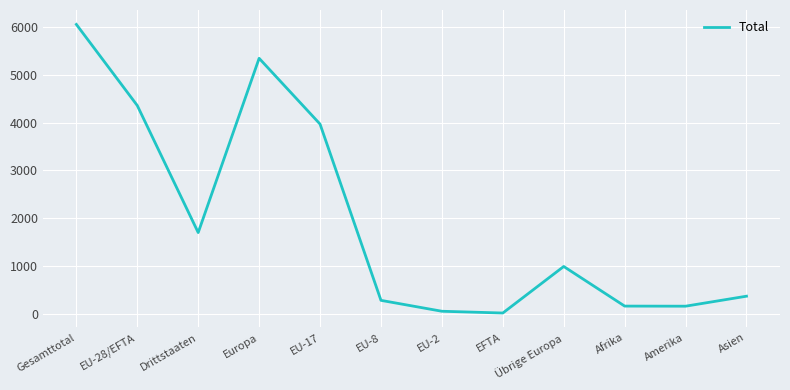

True or false: the data shows 1093 at Europa.

False